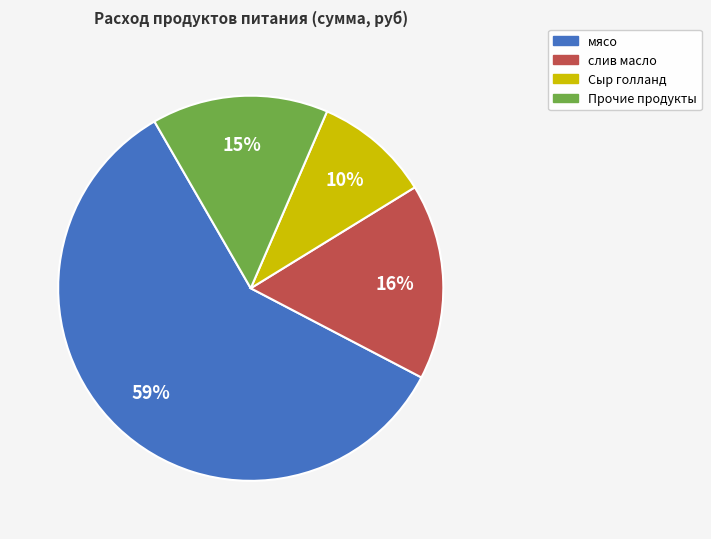

What is the ratio of the value at Сыр голланд to the value at Прочие продукты?

0.7